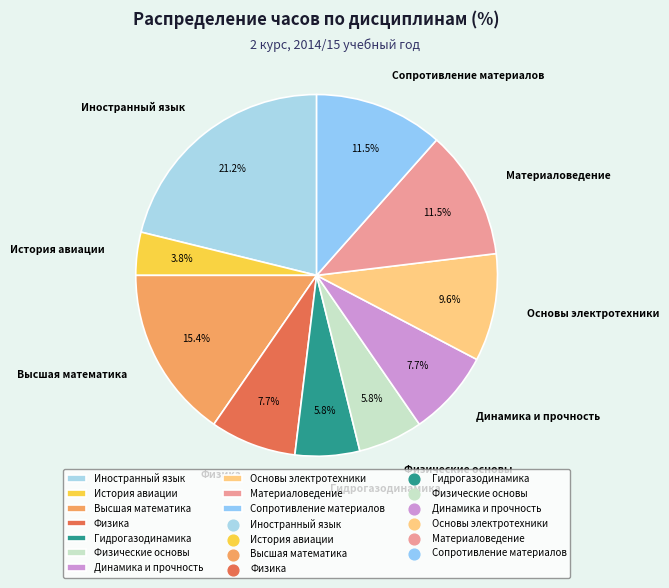

Is there any slice that represents more than half of the pie?

No